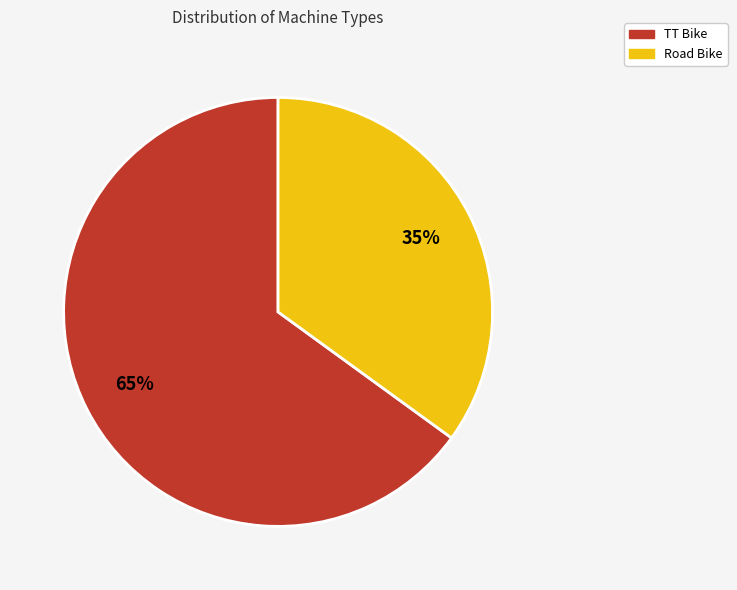

Count the number of slices in the pie.

2